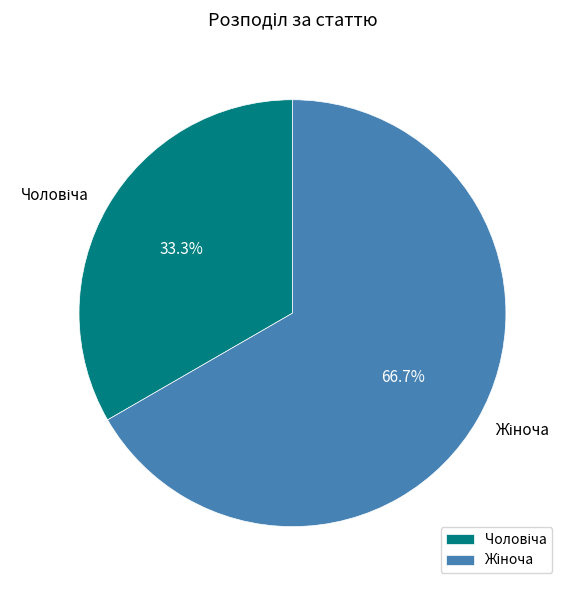

Does any single category account for the majority?

Yes